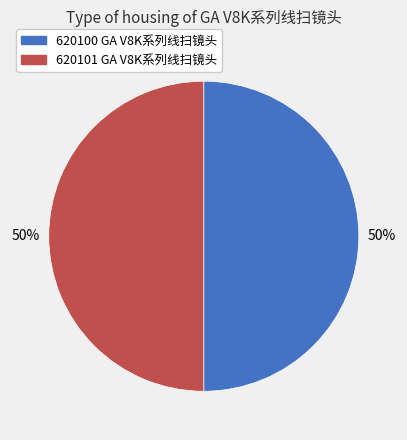

How many slices are in this pie chart?

2